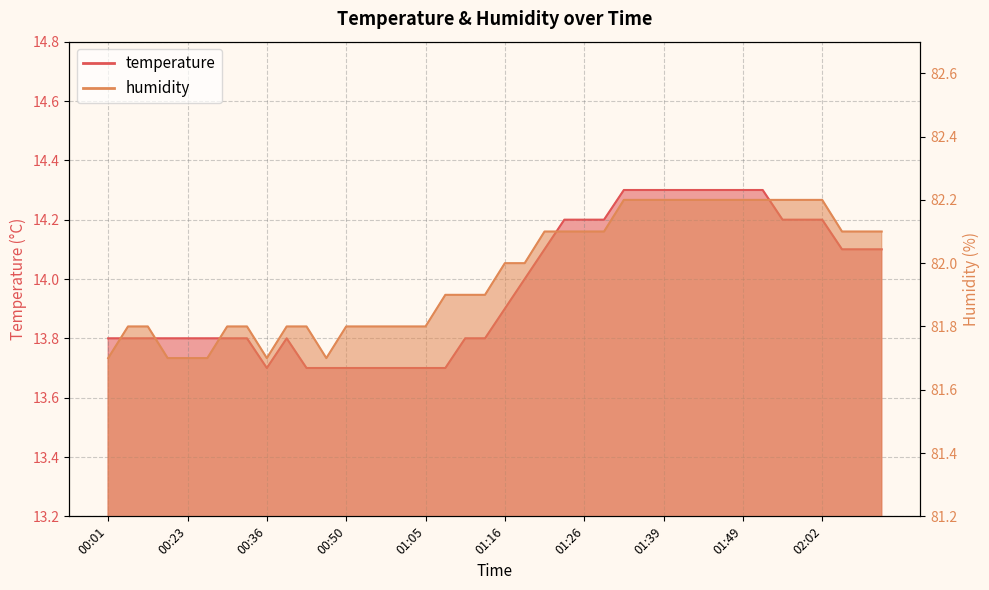

What is the label of the 24th point from the left?

01:24